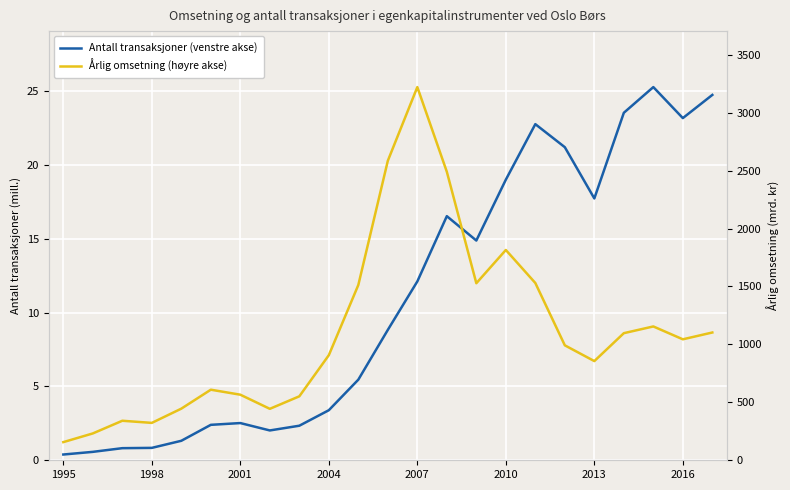

Is the value of Årlig omsetning (høyre akse) at 2010 greater than the value of Antall transaksjoner (venstre akse) at 19?

Yes